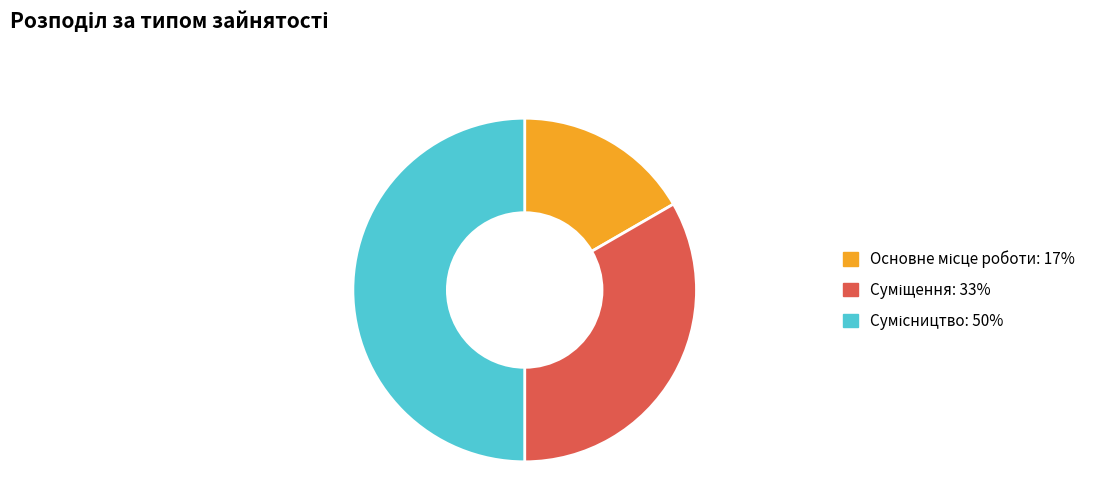

Does Суміщення account for over 50% of the chart?

No